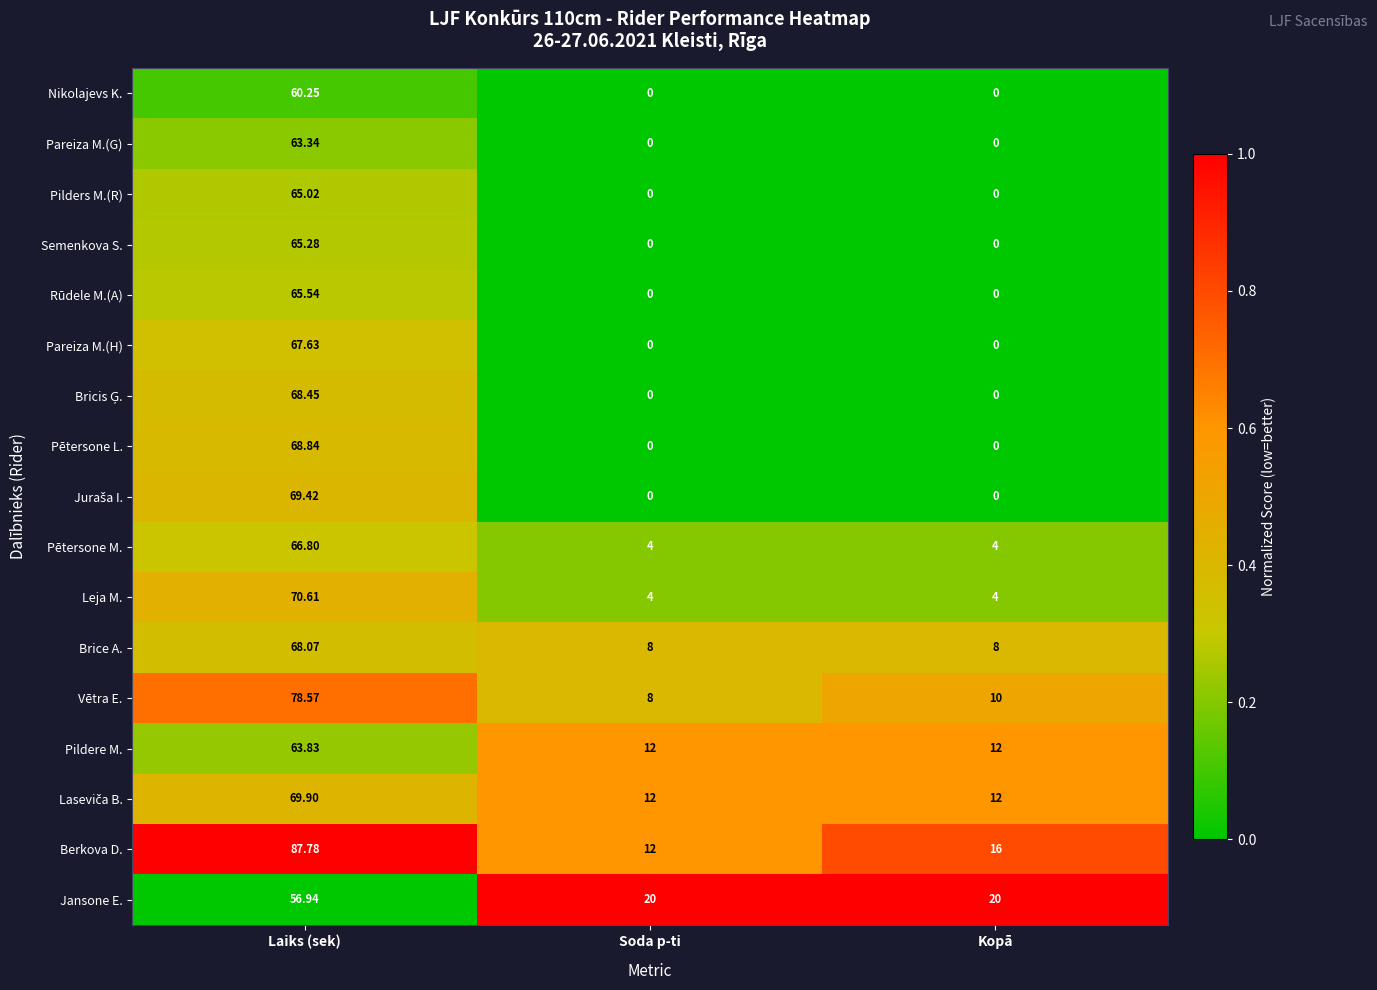

Between Laiks (sek) and Kopā, which series saw the biggest shift?

Berkova D.